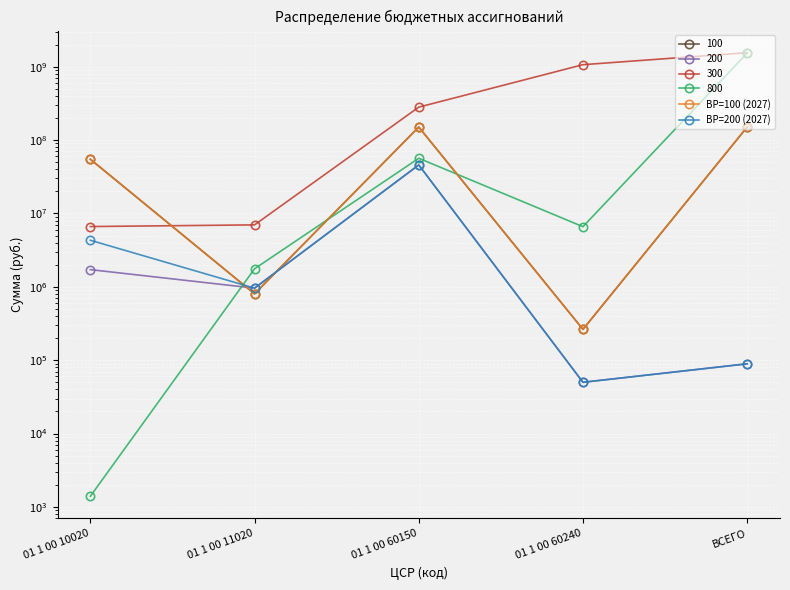

What are all the series names shown in the legend?

ВР=100 (2027), ВР=200 (2027)